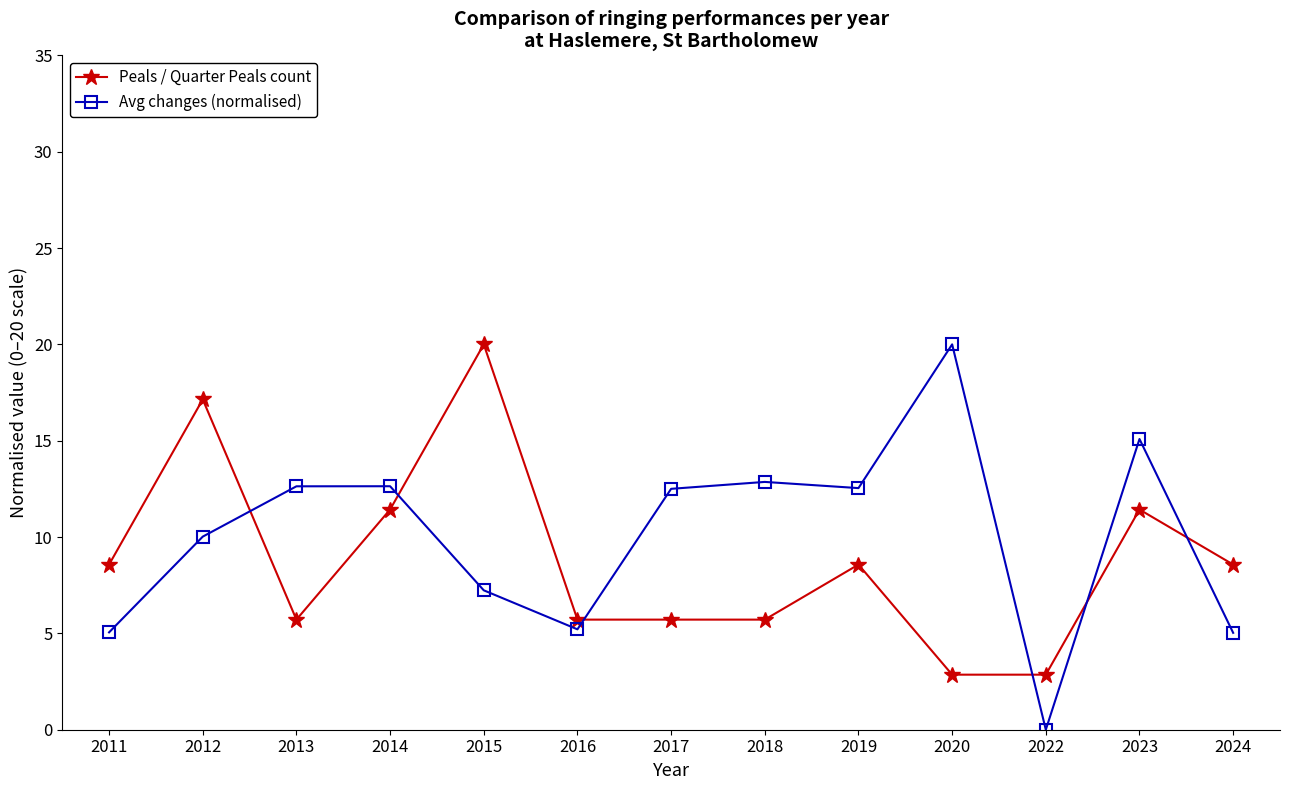

Which series has the largest range (max minus min)?

Avg changes (normalised)